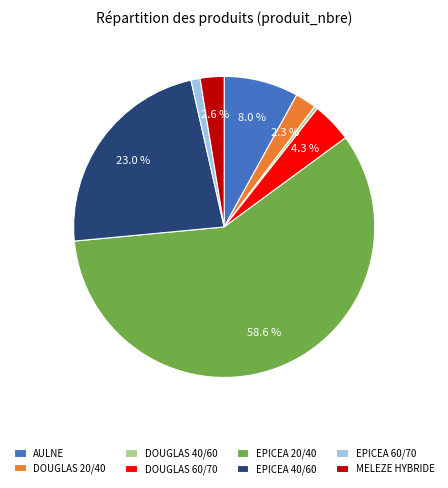

Which category accounts for the majority?

EPICEA 20/40